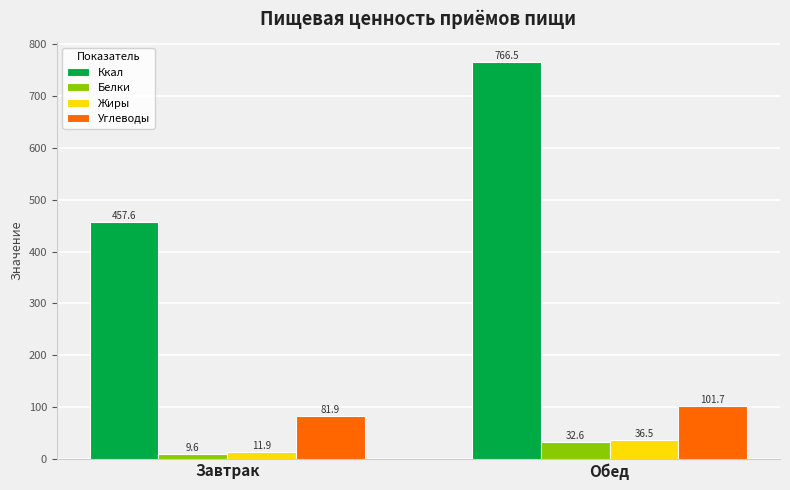

What position from the right is Завтрак?

2